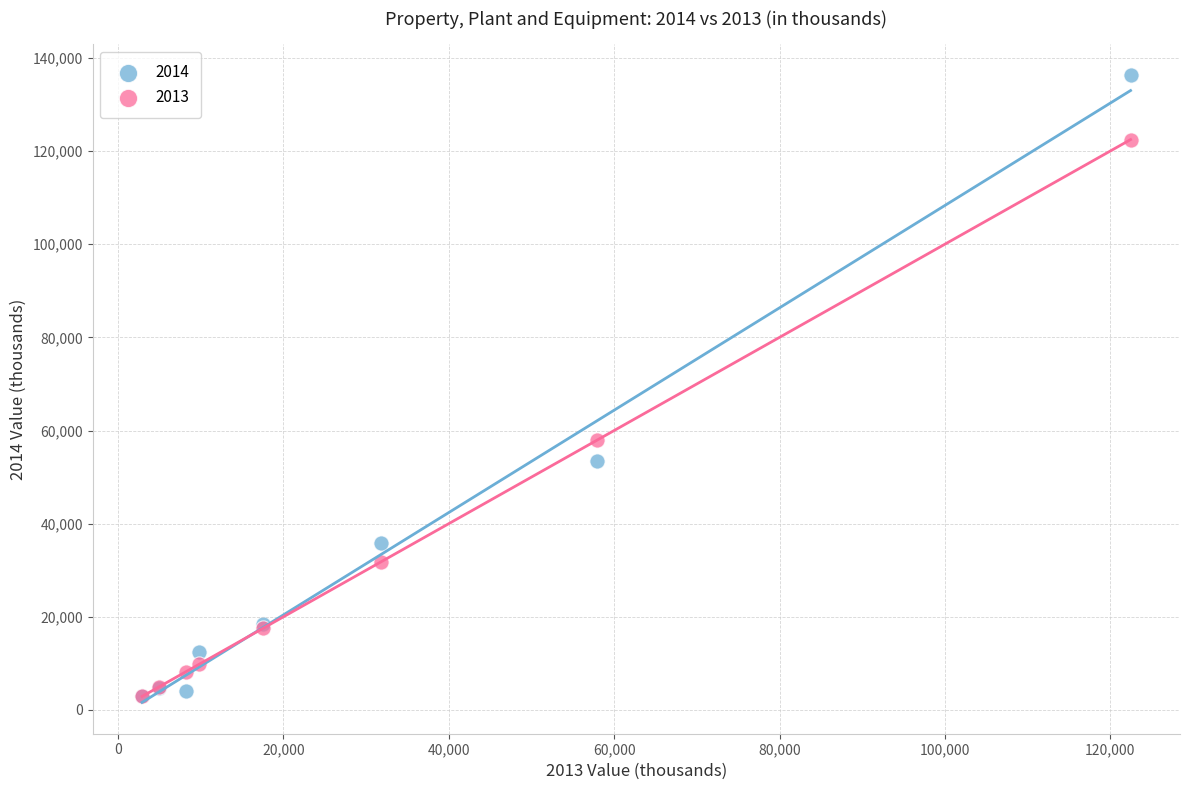

Which series has the largest Y range (max minus min)?

2014